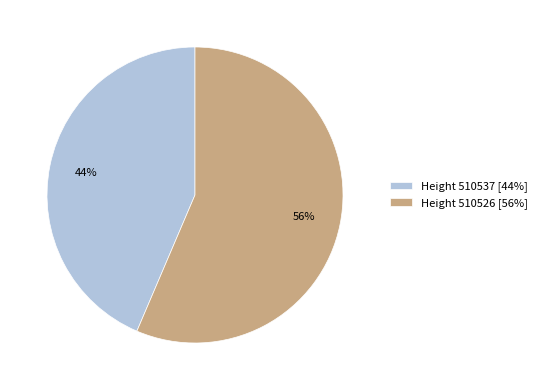

Is it true that Height 510537 [44%] is 50% of the pie?

False